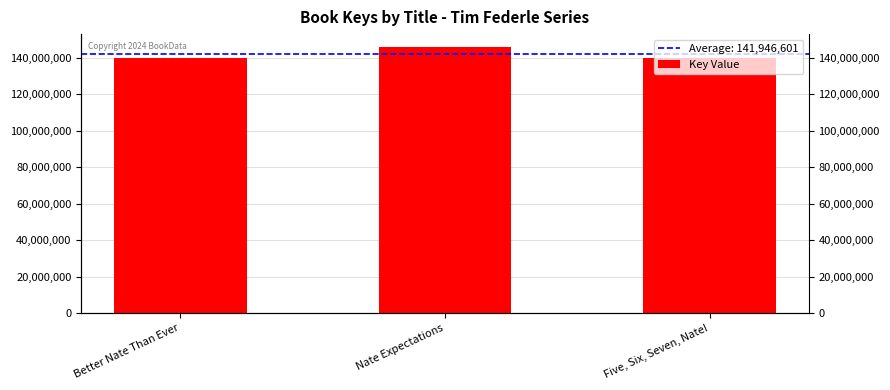

The chart shows a value of 140119518 at Five, Six, Seven, Nate!. True or false?

True